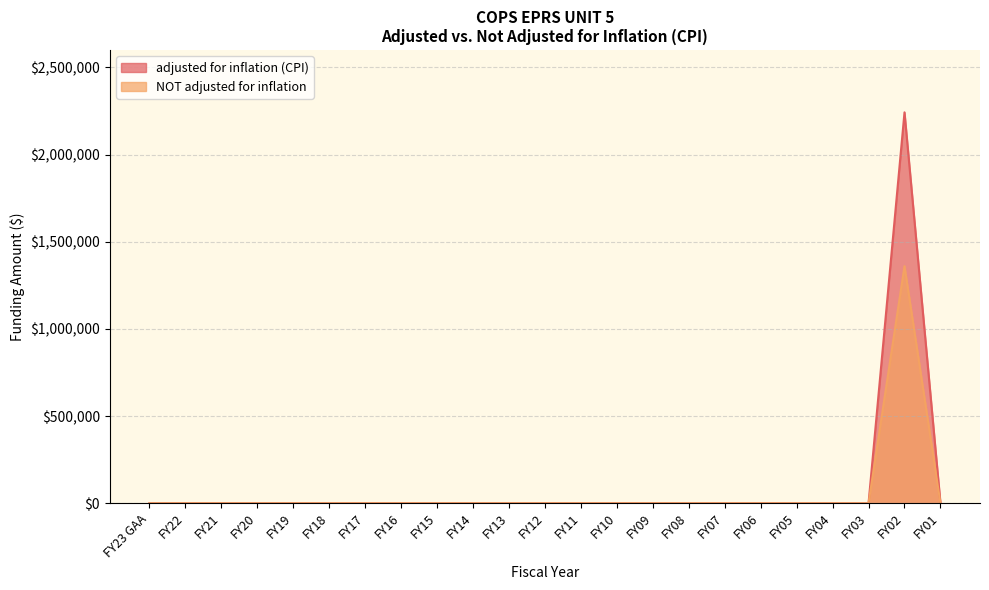

At how many categories does at least one series exceed 1063605?

1